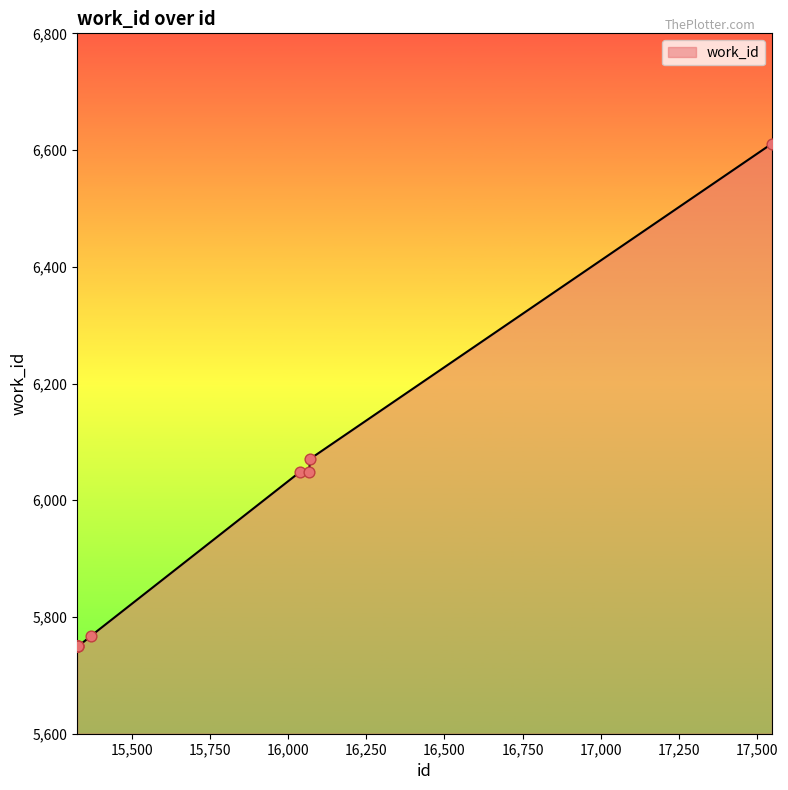

What is the smallest value displayed?

5750